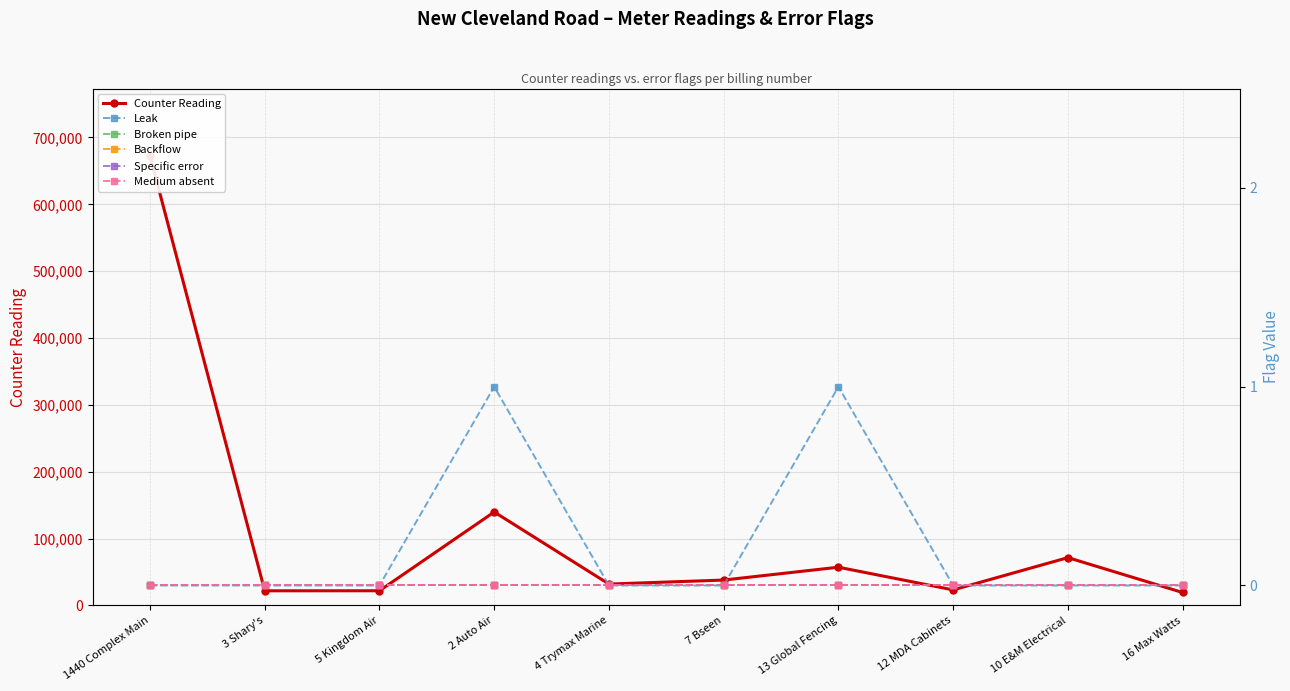

Rank the series at 5 Kingdom Air from highest to lowest value.

Counter Reading, Leak, Broken pipe, Backflow, Specific error, Medium absent